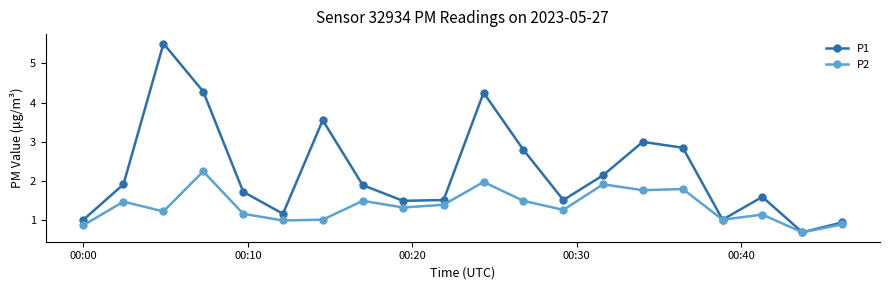

Rank the series by their maximum value, from lowest to highest.

P2, P1